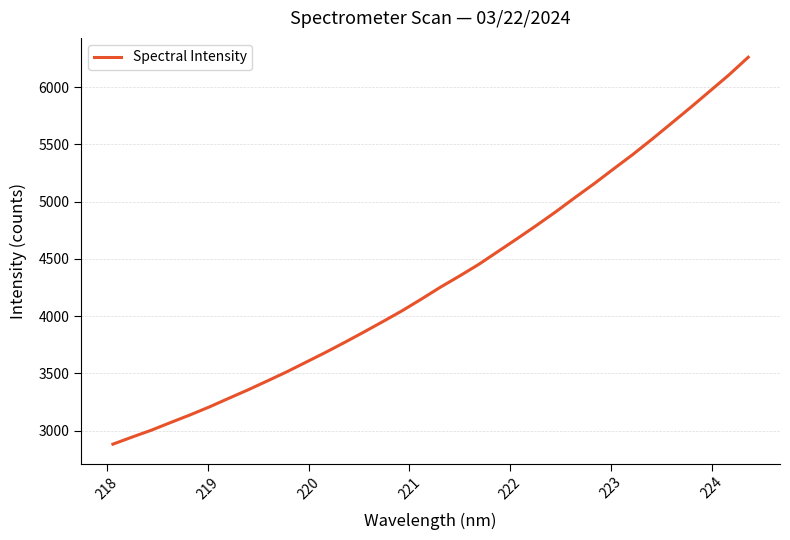

What is the smallest value displayed?

2881.6